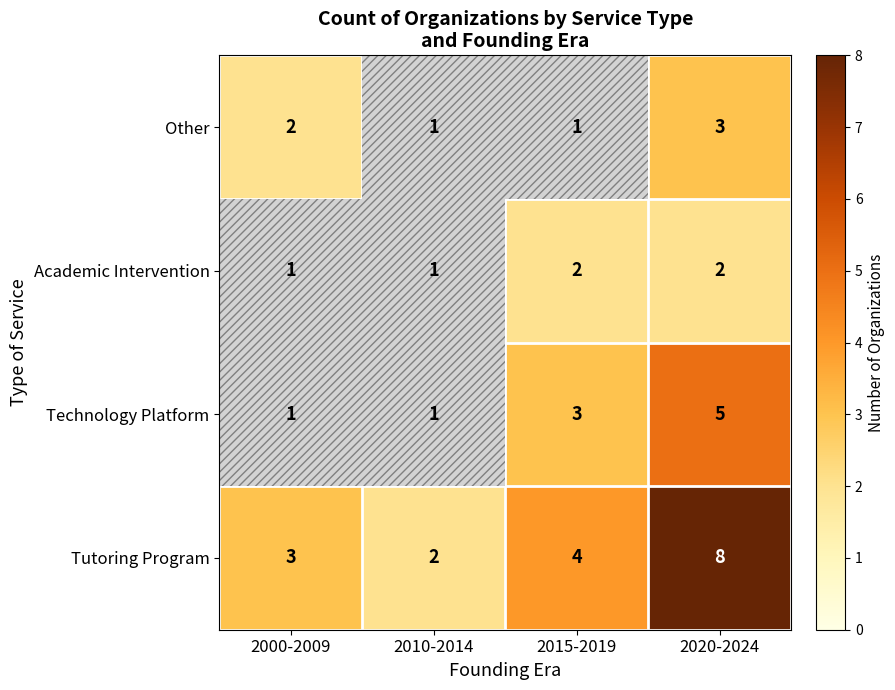

At which category does the chart reach its peak across all series?

2020-2024